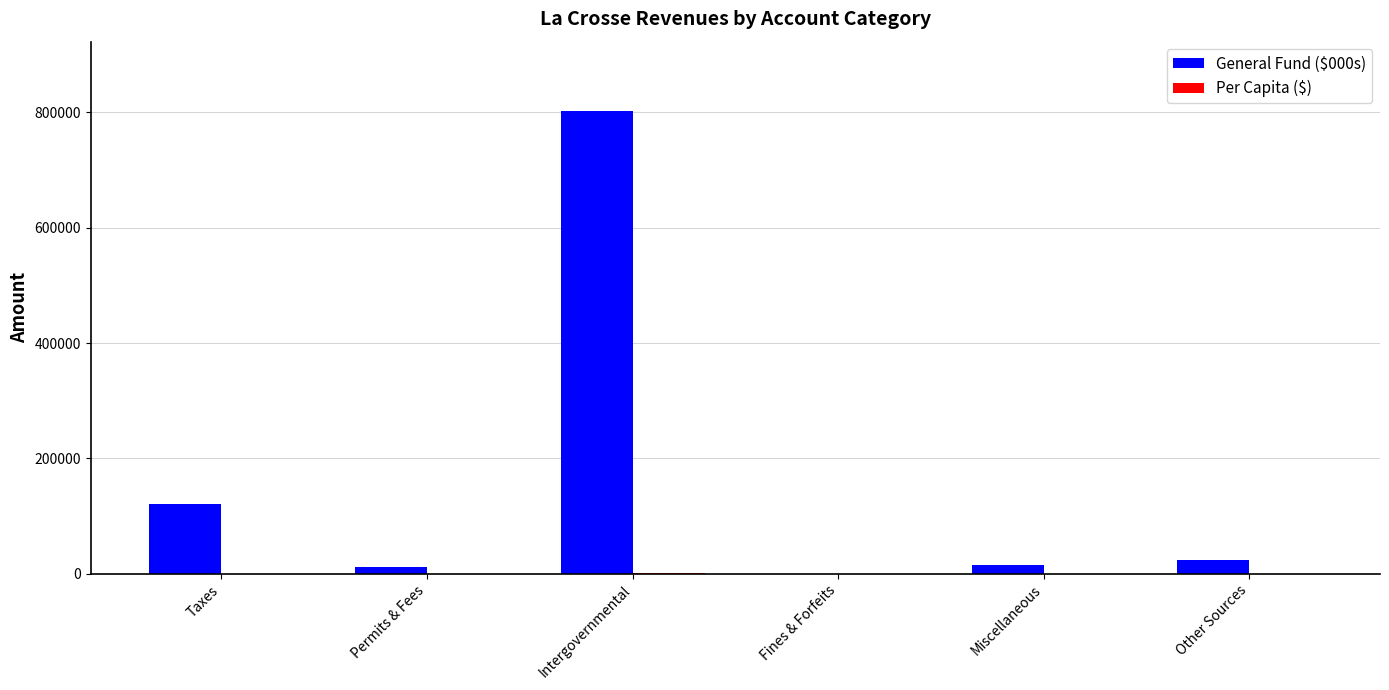

What is the maximum value shown in the chart?

801750.0